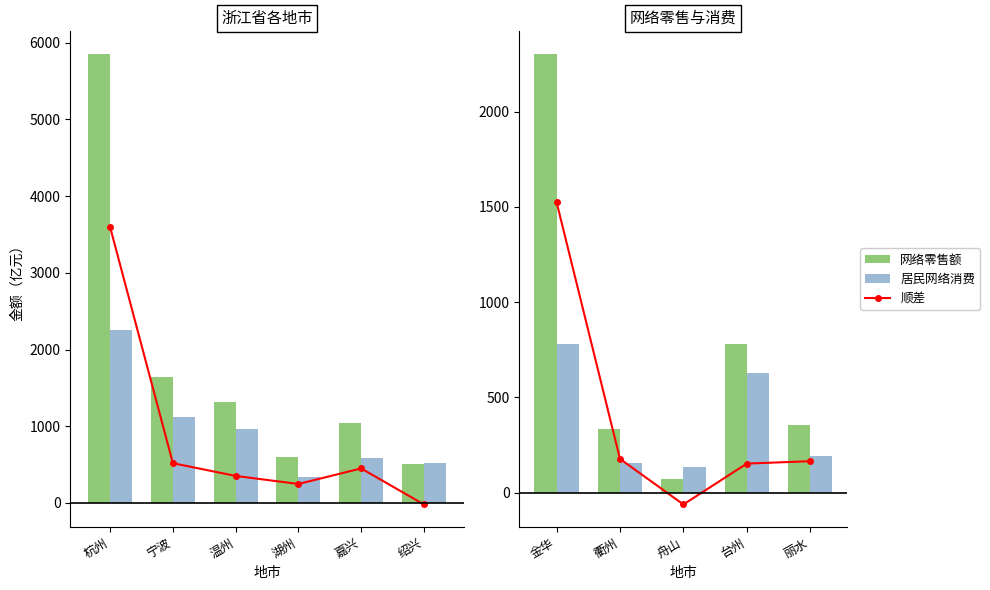

At how many categories does at least one series exceed 242?

4